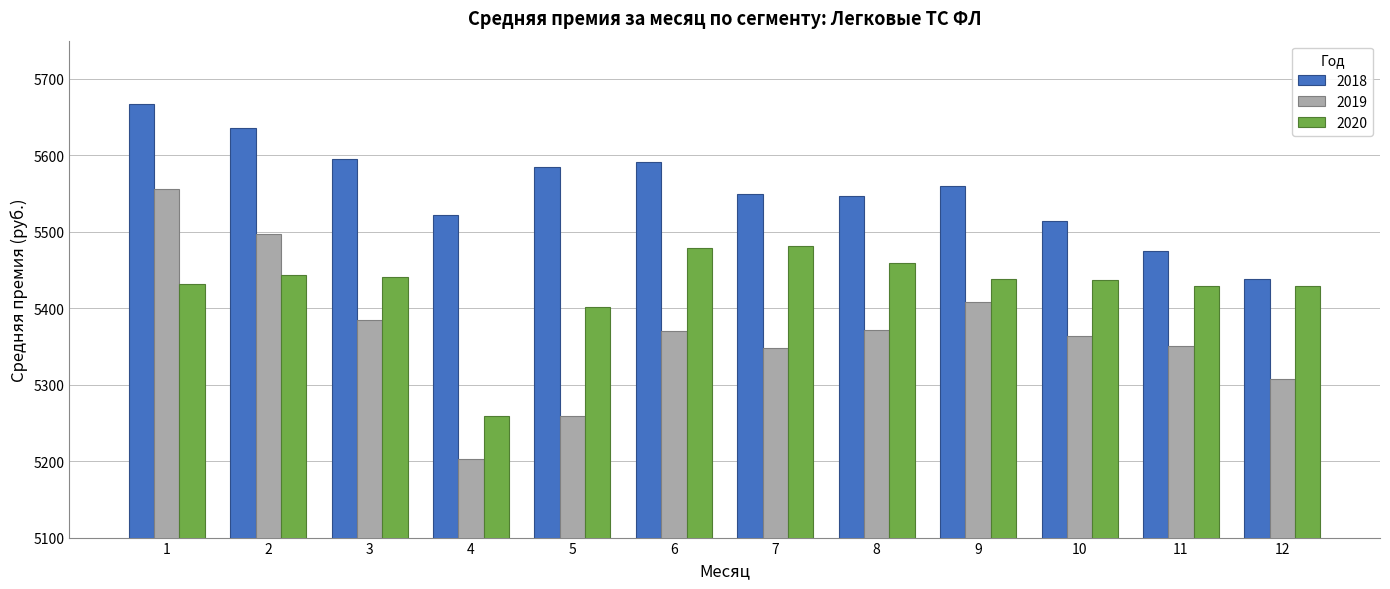

What is the sum of all 2019 values?

64418.0